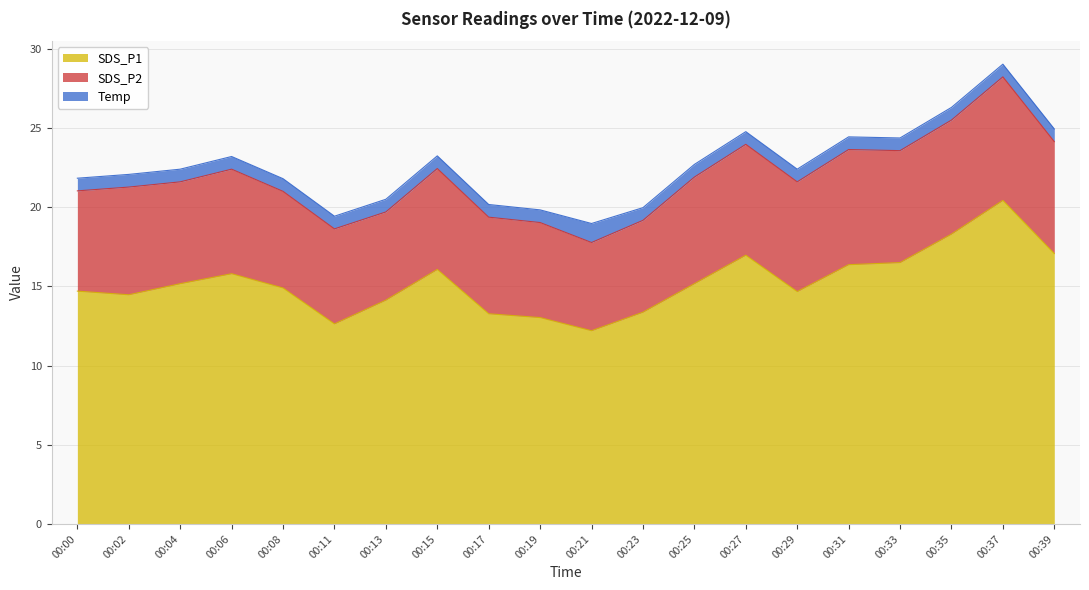

At which category does SDS_P2 reach its first local valley?

00:04